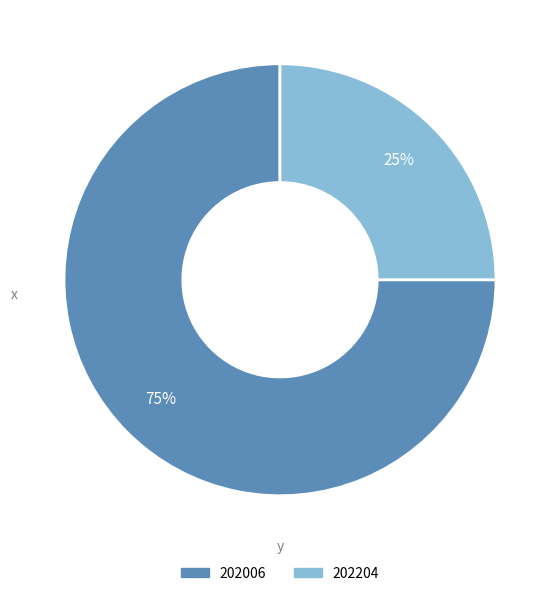

To the nearest percent, what is the difference between the largest and smallest slice percentages?

50%